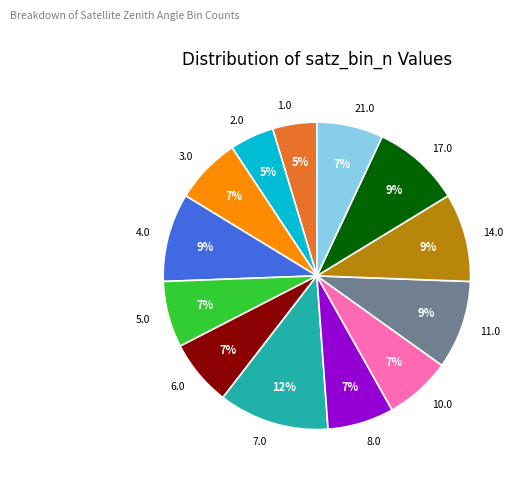

How many slices are in this pie chart?

13